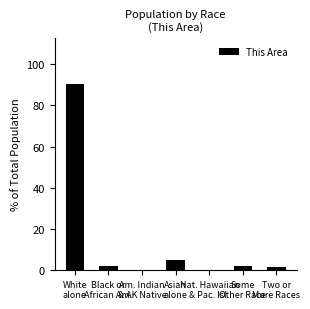

What is the sum of all values?

100.0